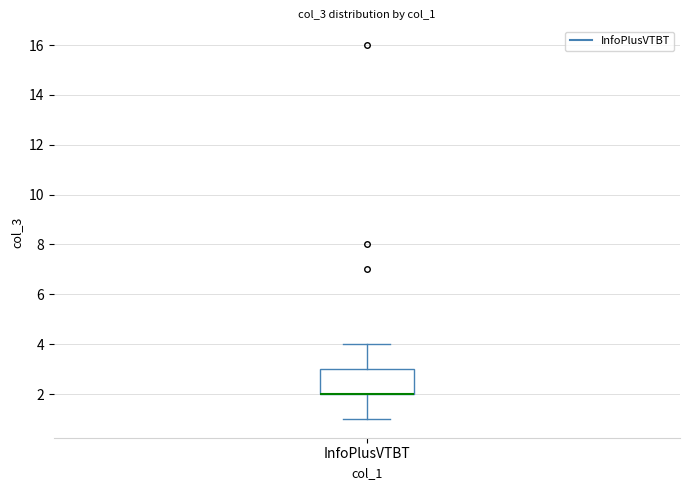

Where does the upper whisker of the box for InfoPlusVTBT end on the y-axis? The values are not printed on the chart, so give them approximately, as read against the axis.

4